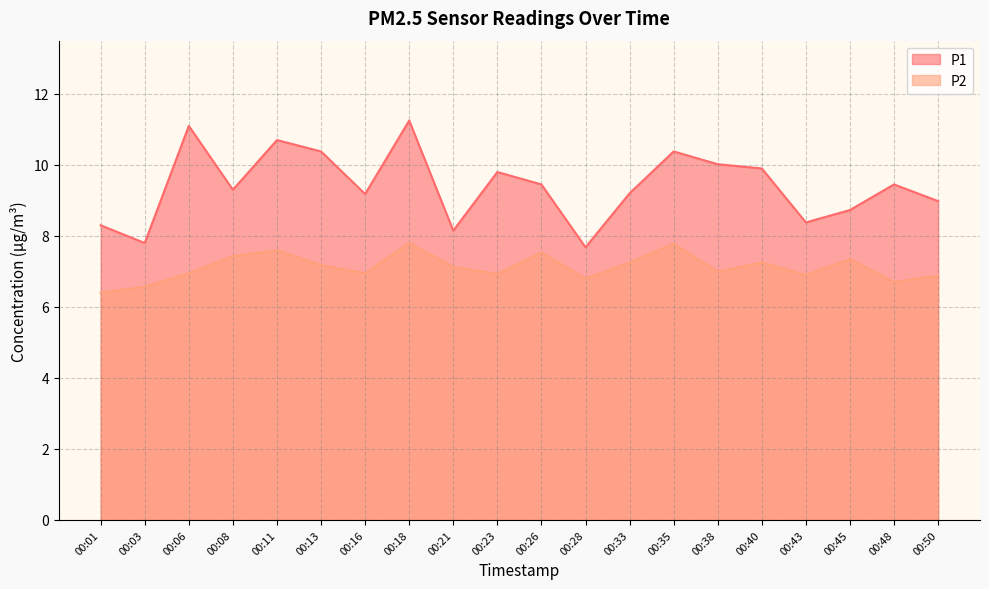

True or false: P2 and P1 intersect in this chart.

False